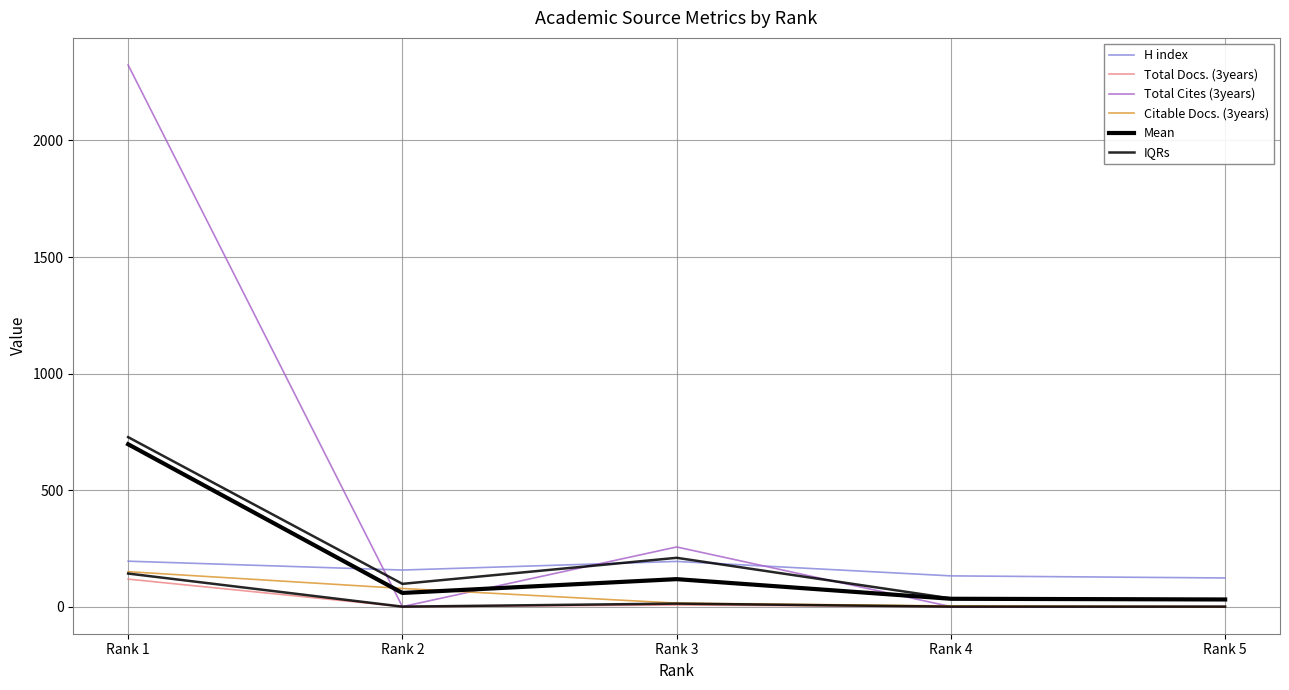

What is the difference between the highest and lowest values at Rank 1?

2206.0